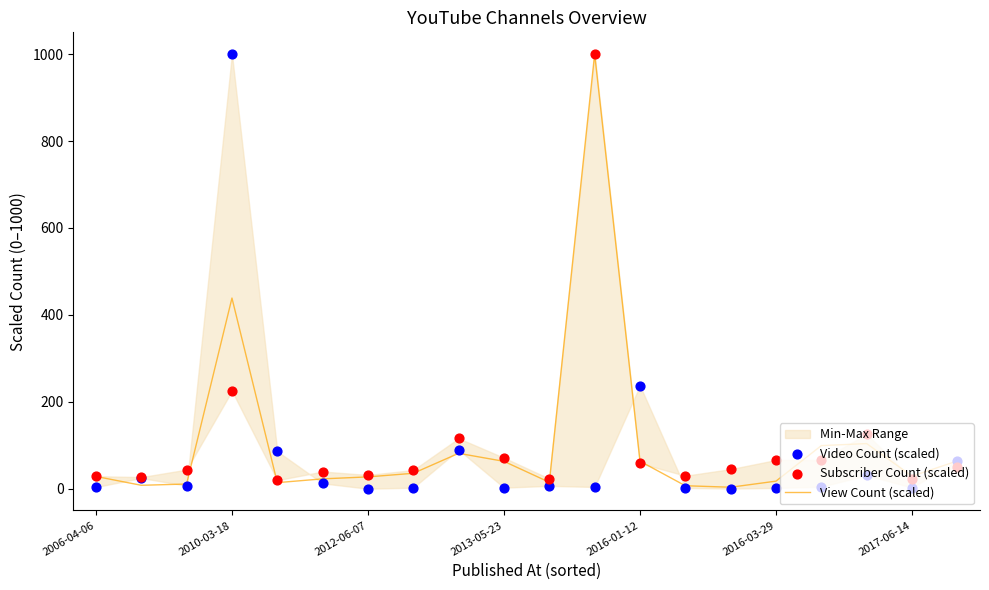

At which category is the sum across all series the highest?

11